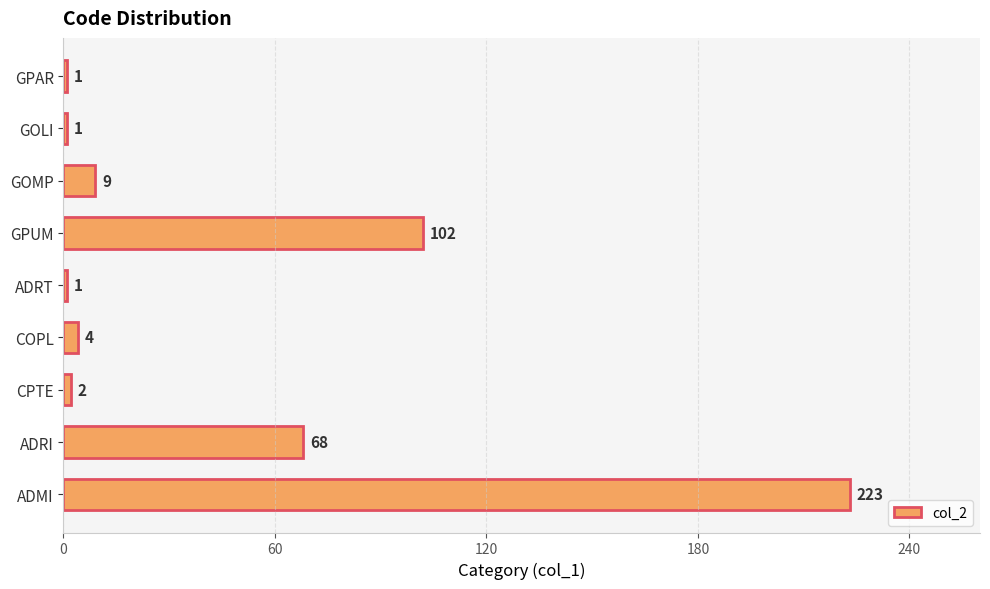

What is the smallest value displayed?

1